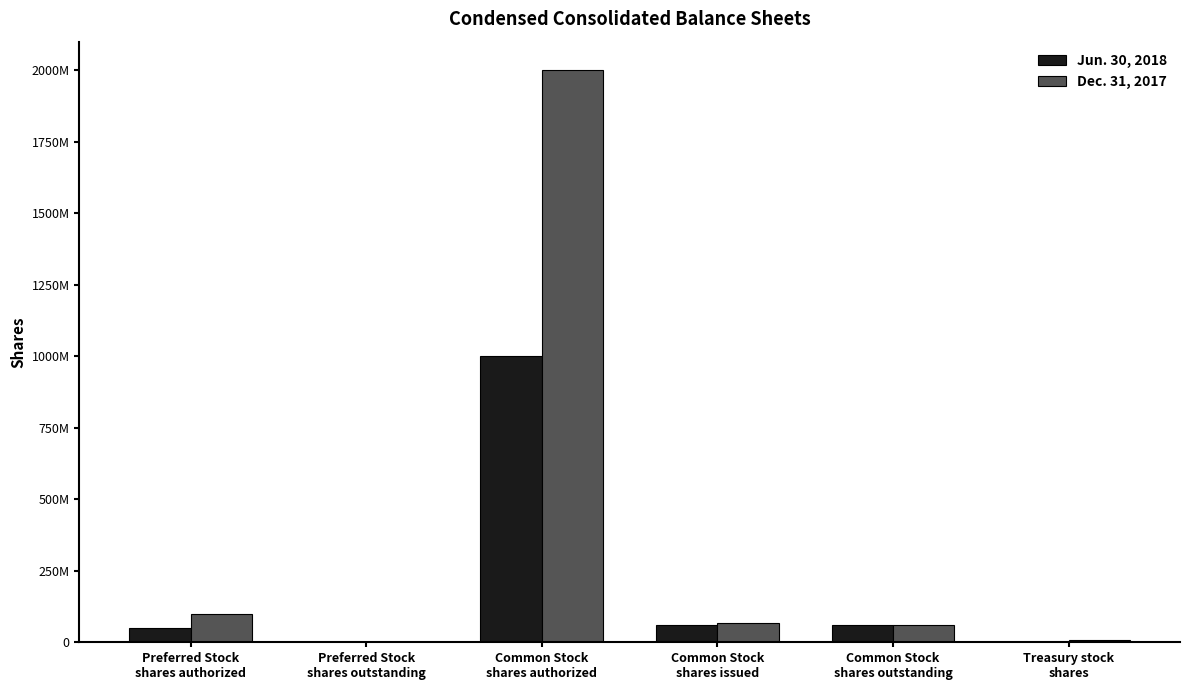

Reading left to right, extract all data points from this chart.

Jun. 30, 2018: 50000000	15000	1000000000	59687447	59576383	111064
Dec. 31, 2017: 100000000	0	2000000000	66239037	58672998	7566039